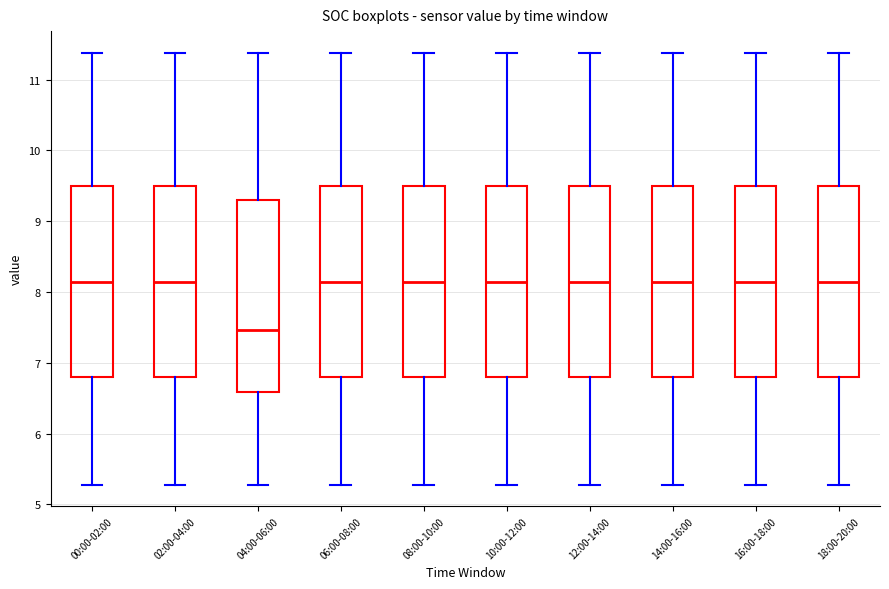

Reading left to right, read every box against the y-axis: the position of its median line, the range the box covers, and the ends of its whiskers. The values are not printed on the chart, so give them approximately, as read against the axis.

00:00-02:00: median 8.1, box 6.8 to 9.5, whiskers 5.3 to 11.4
02:00-04:00: median 8.1, box 6.8 to 9.5, whiskers 5.3 to 11.4
04:00-06:00: median 7.5, box 6.6 to 9.3, whiskers 5.3 to 11.4
06:00-08:00: median 8.1, box 6.8 to 9.5, whiskers 5.3 to 11.4
08:00-10:00: median 8.1, box 6.8 to 9.5, whiskers 5.3 to 11.4
10:00-12:00: median 8.1, box 6.8 to 9.5, whiskers 5.3 to 11.4
12:00-14:00: median 8.1, box 6.8 to 9.5, whiskers 5.3 to 11.4
14:00-16:00: median 8.1, box 6.8 to 9.5, whiskers 5.3 to 11.4
16:00-18:00: median 8.1, box 6.8 to 9.5, whiskers 5.3 to 11.4
18:00-20:00: median 8.1, box 6.8 to 9.5, whiskers 5.3 to 11.4